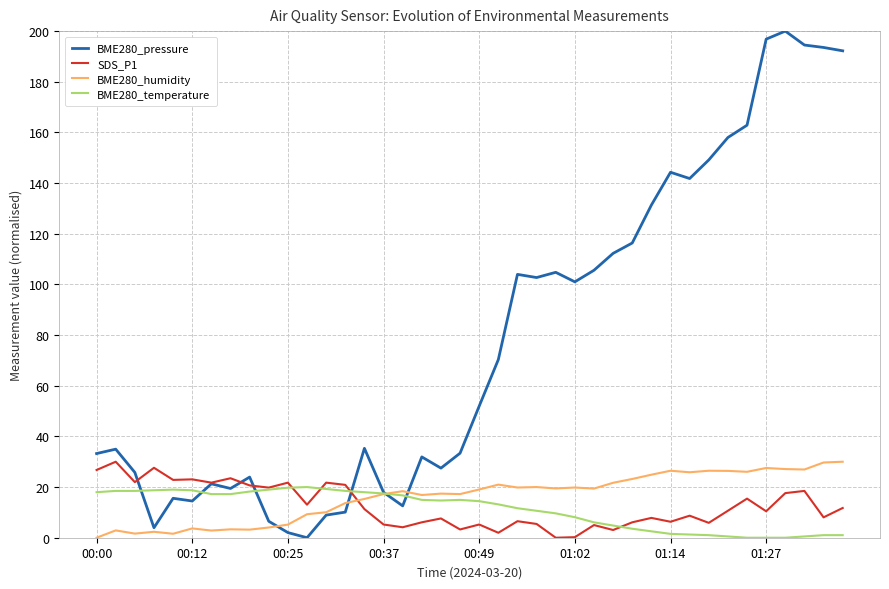

Which series ends up on top after the final intersection of SDS_P1 and BME280_humidity?

BME280_humidity